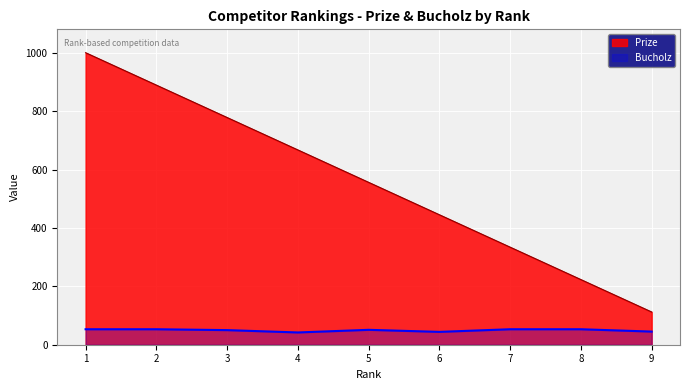

Reading left to right, extract all data points from this chart.

Prize: 1=1000	2=889	3=778	4=667	5=556	6=445	7=334	8=223	9=112
Bucholz: 1=53	2=53	3=50	4=42	5=51	6=44	7=53	8=53	9=45